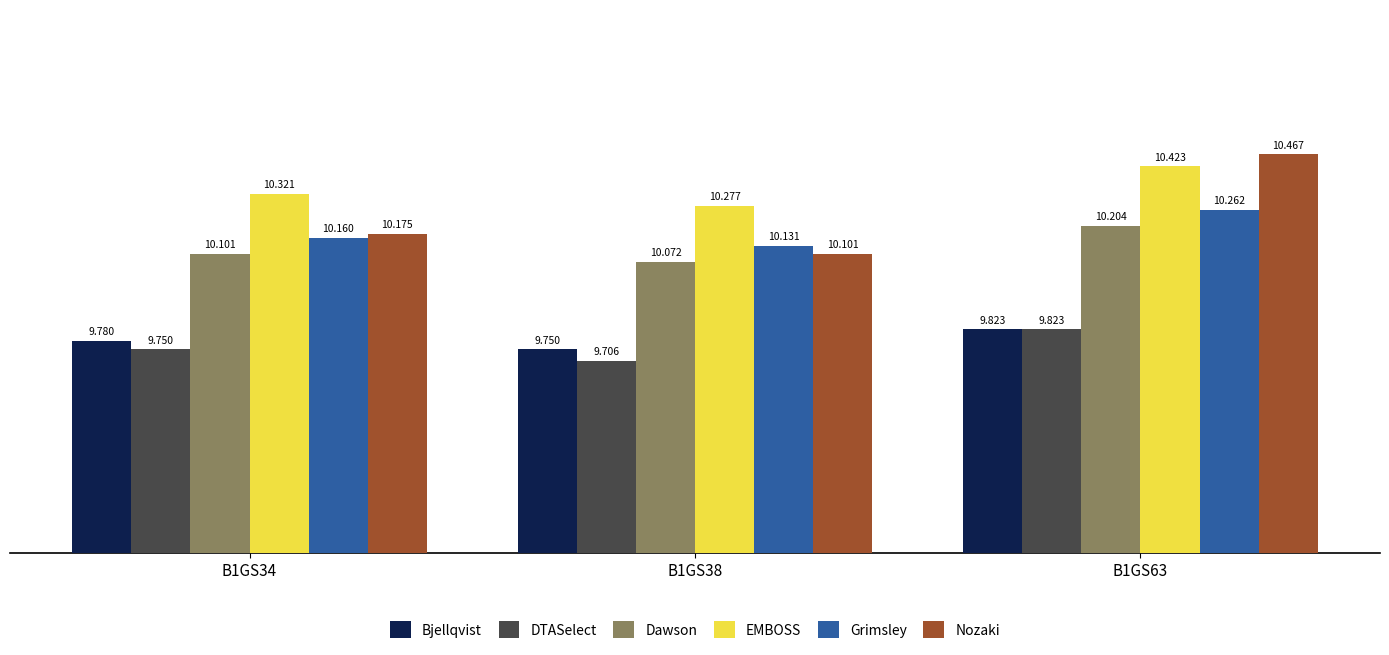

At B1GS38, list the series in order from largest to smallest.

EMBOSS, Grimsley, Nozaki, Dawson, Bjellqvist, DTASelect